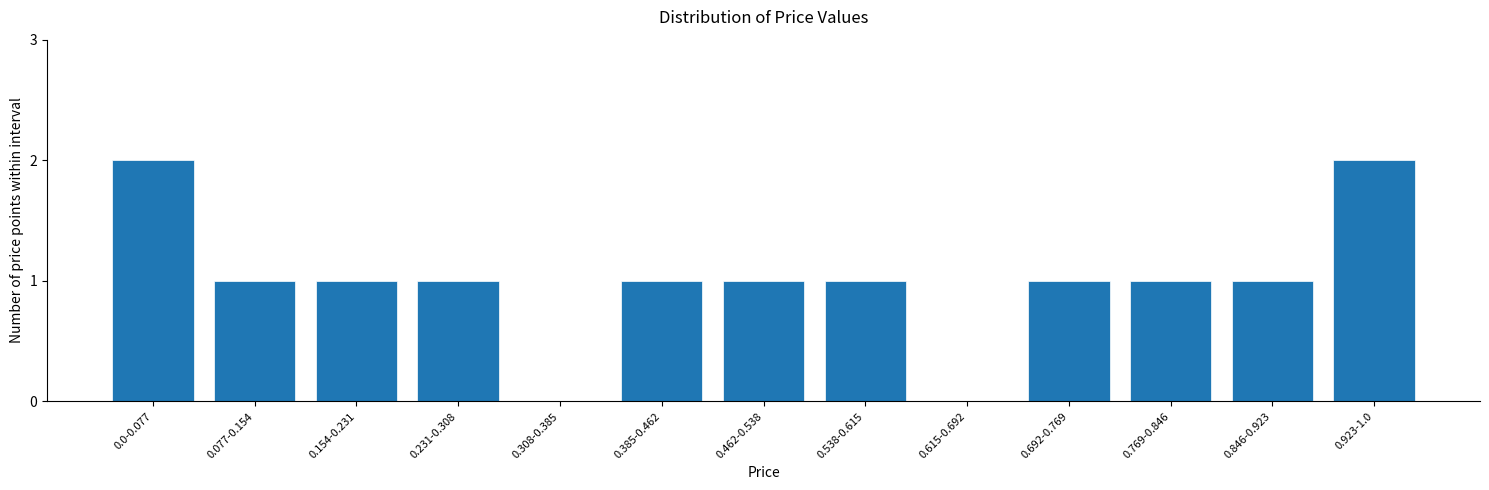

Reading left to right, extract all data points from this chart.

0.0-0.077=2	0.077-0.154=1	0.154-0.231=1	0.231-0.308=1	0.308-0.385=0	0.385-0.462=1	0.462-0.538=1	0.538-0.615=1	0.615-0.692=0	0.692-0.769=1	0.769-0.846=1	0.846-0.923=1	0.923-1.0=2